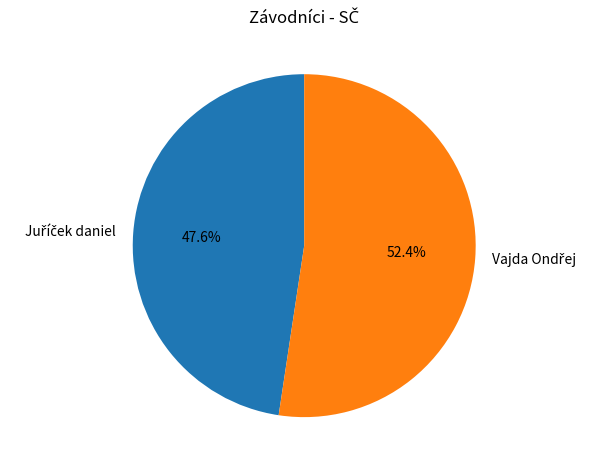

To the nearest percent, what is the difference between the largest and smallest slice percentages?

5%